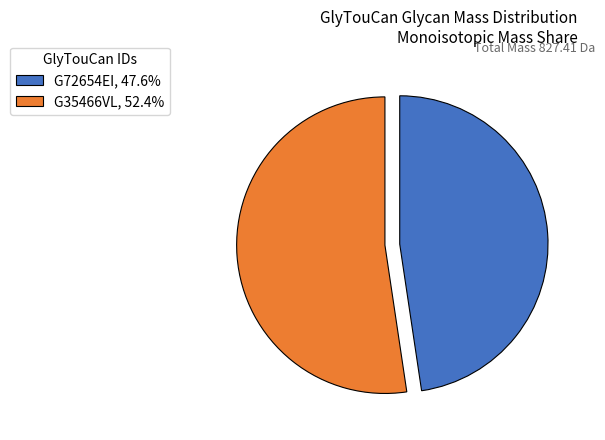

How many segments does this pie chart have?

2